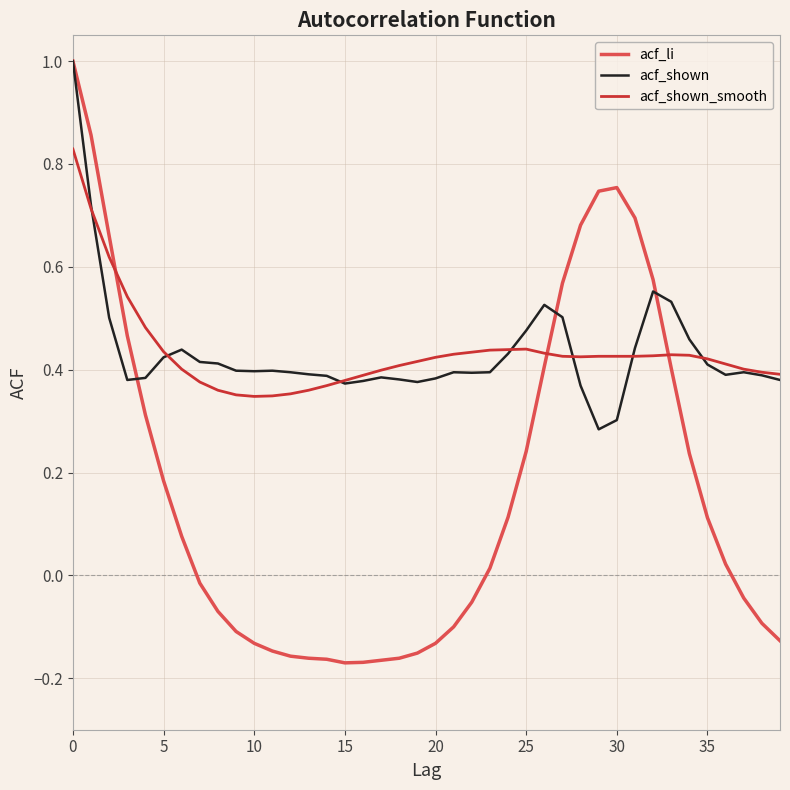

Which series ends up on top after the final intersection of acf_shown and acf_li?

acf_shown